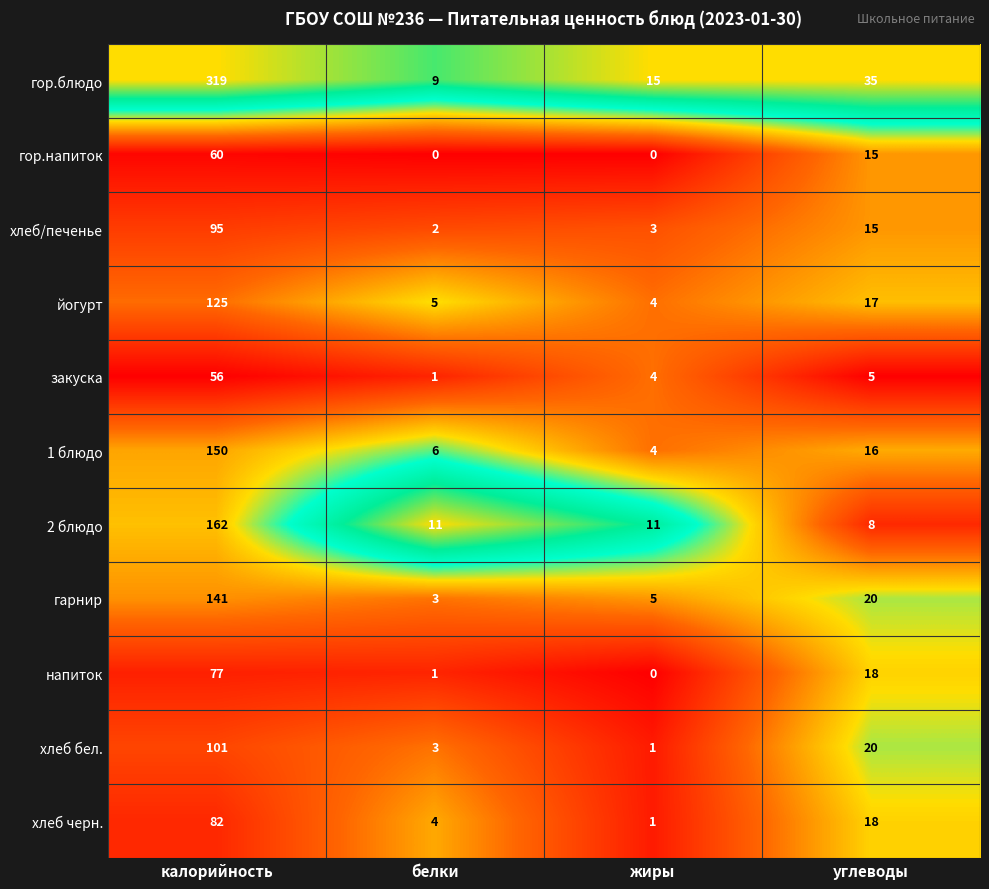

What is the total value across all series at углеводы?

187